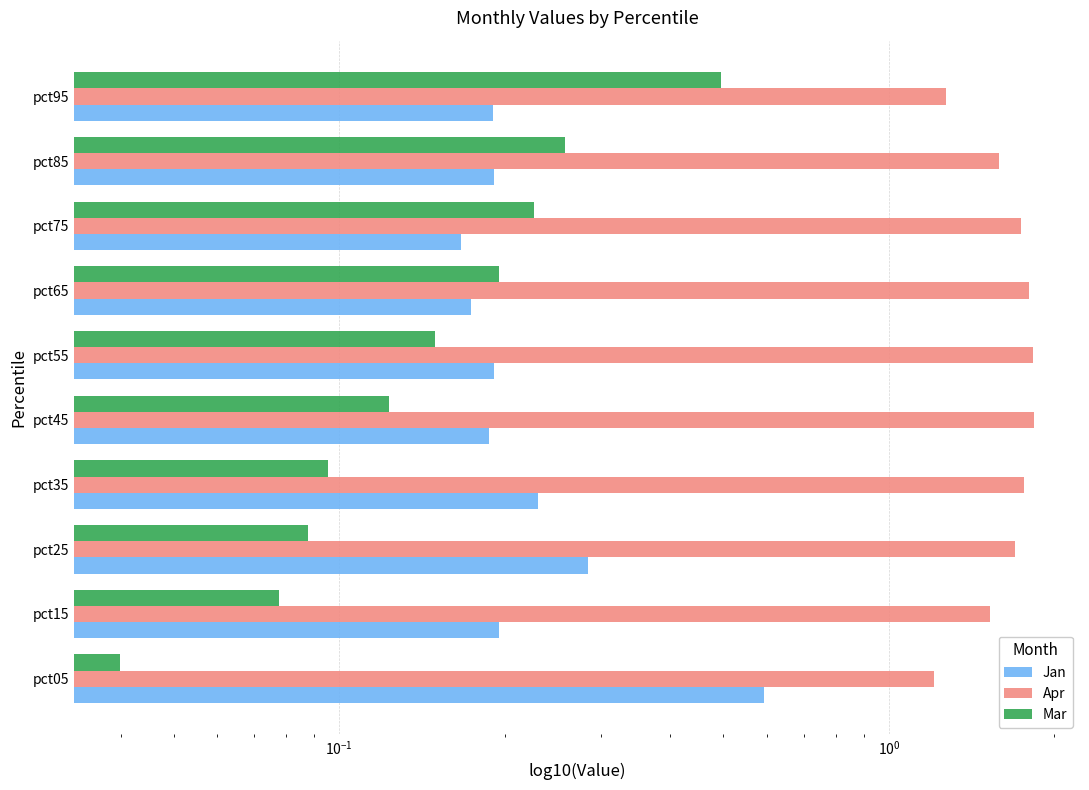

How many categories are shown in the chart?

10